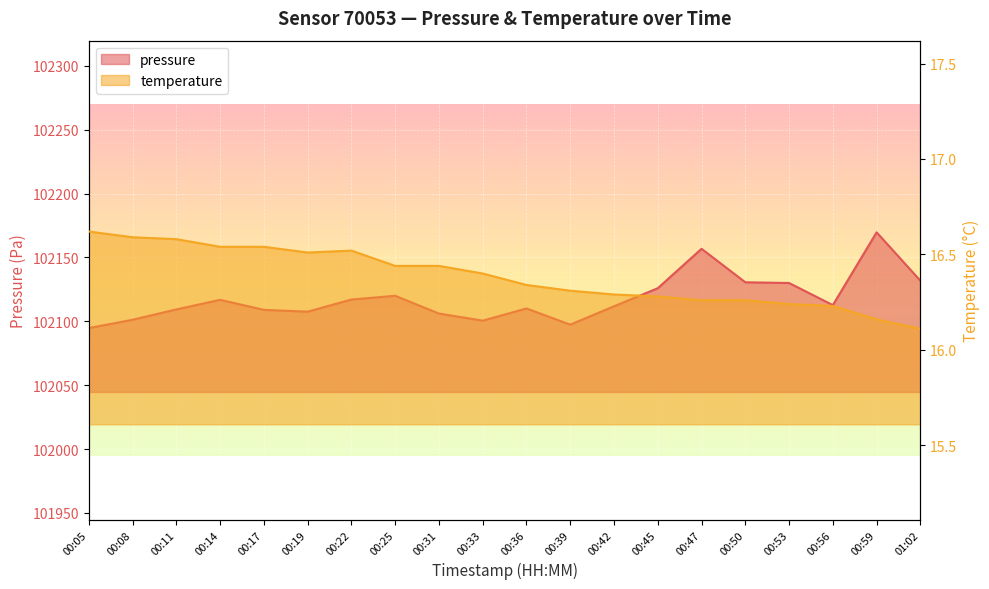

The temperature series shows 16.2 at 00:56. True or false?

True